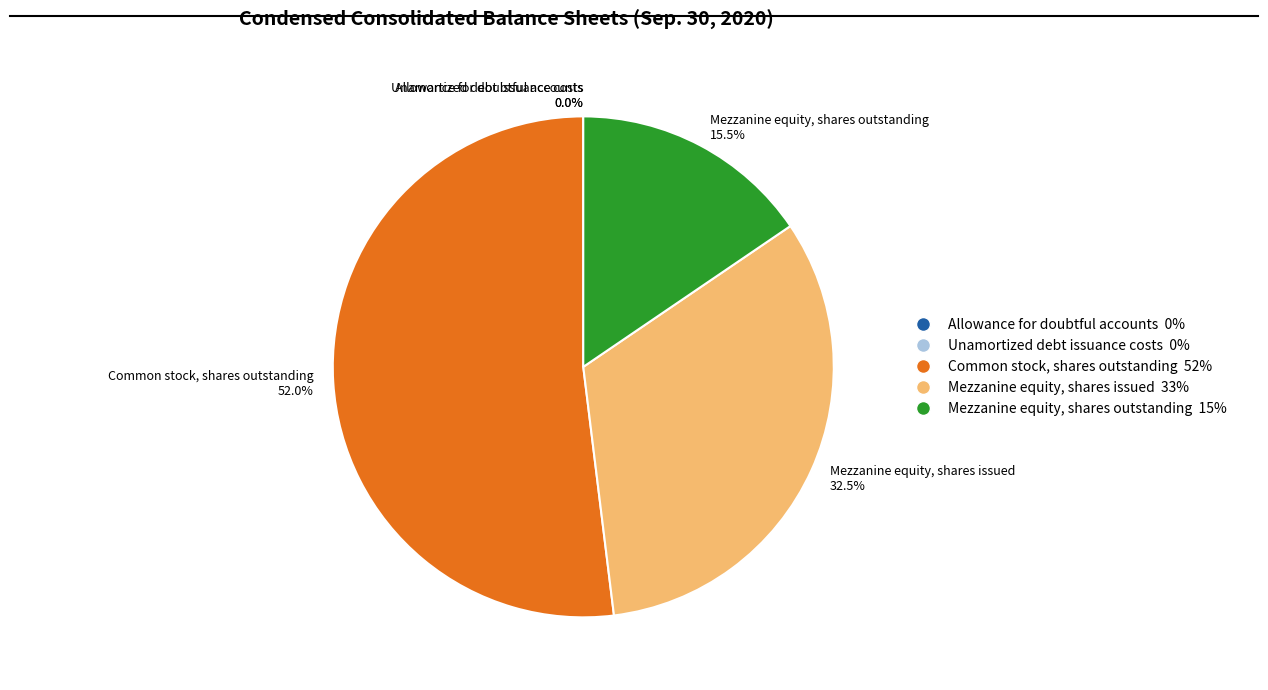

What is the largest slice in the pie chart?

Common stock, shares outstanding